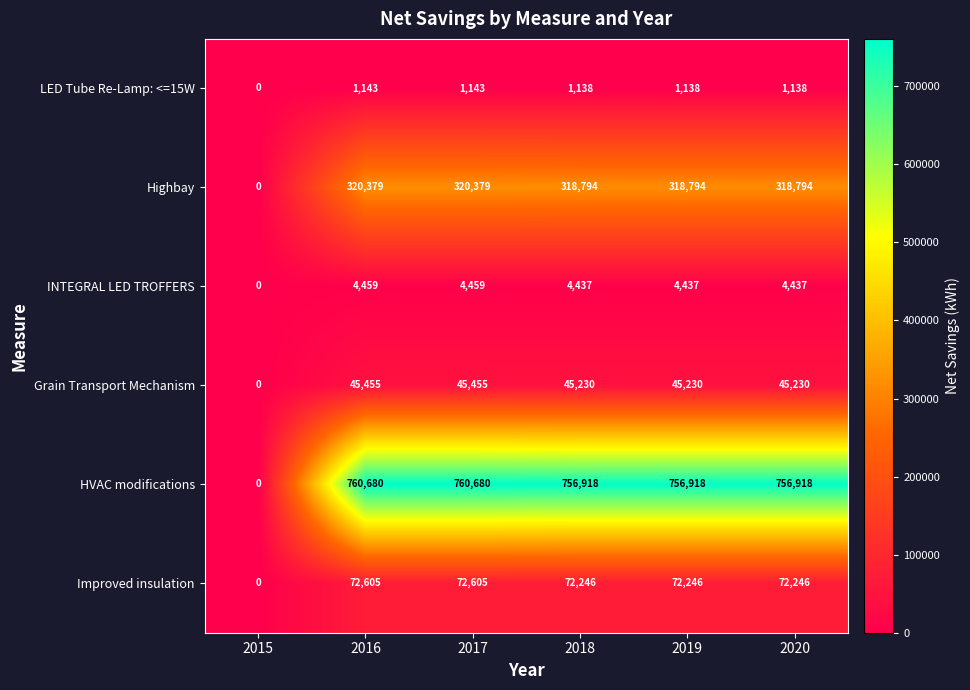

Which series changed the most between 2015 and 2018?

HVAC modifications